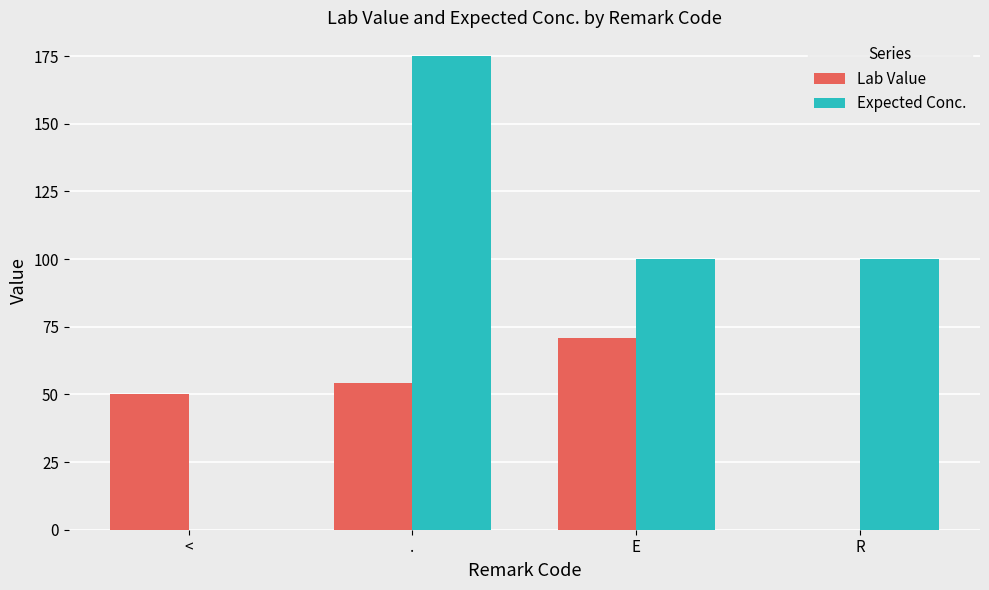

What is the maximum value for Expected Conc.?

175.0